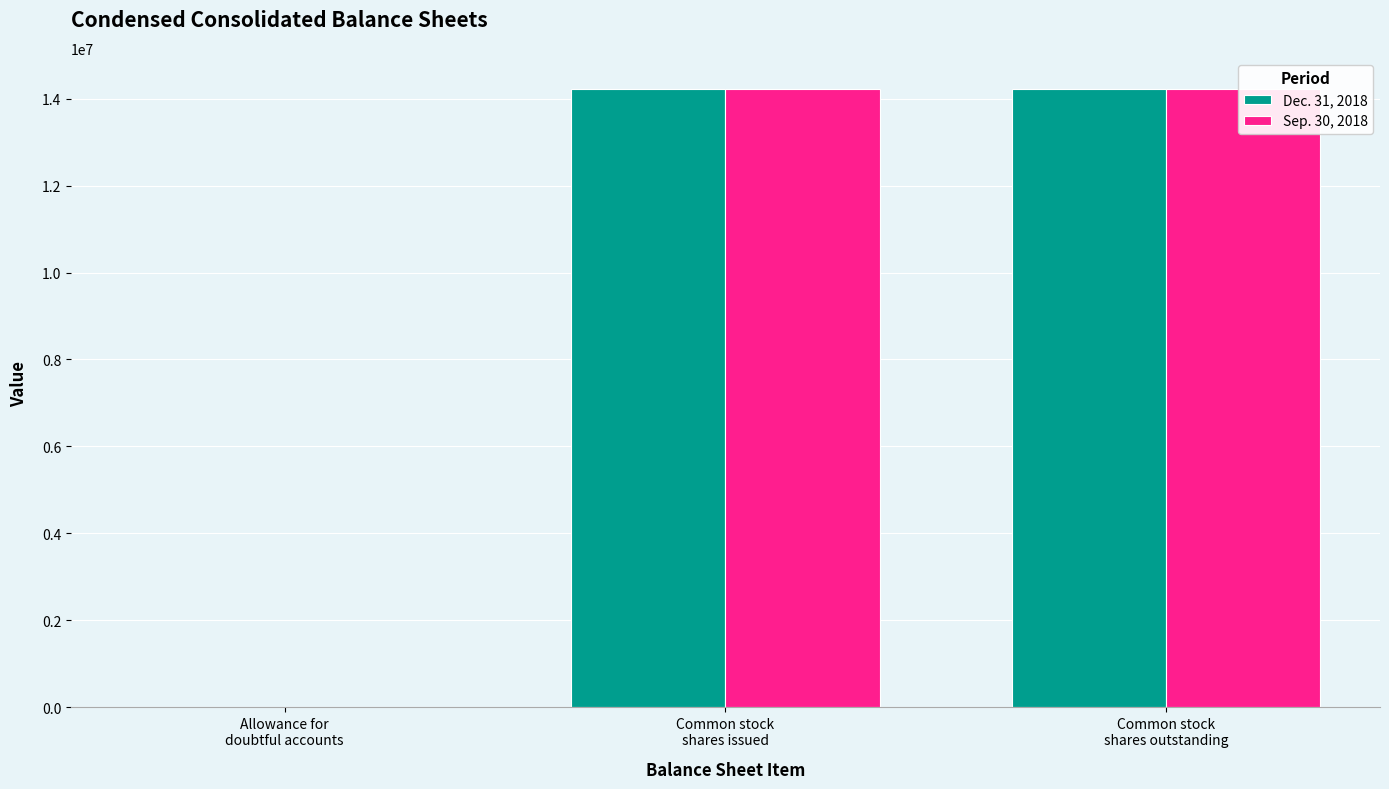

Between Common stock
shares outstanding and Allowance for
doubtful accounts, which is larger?

Common stock
shares outstanding